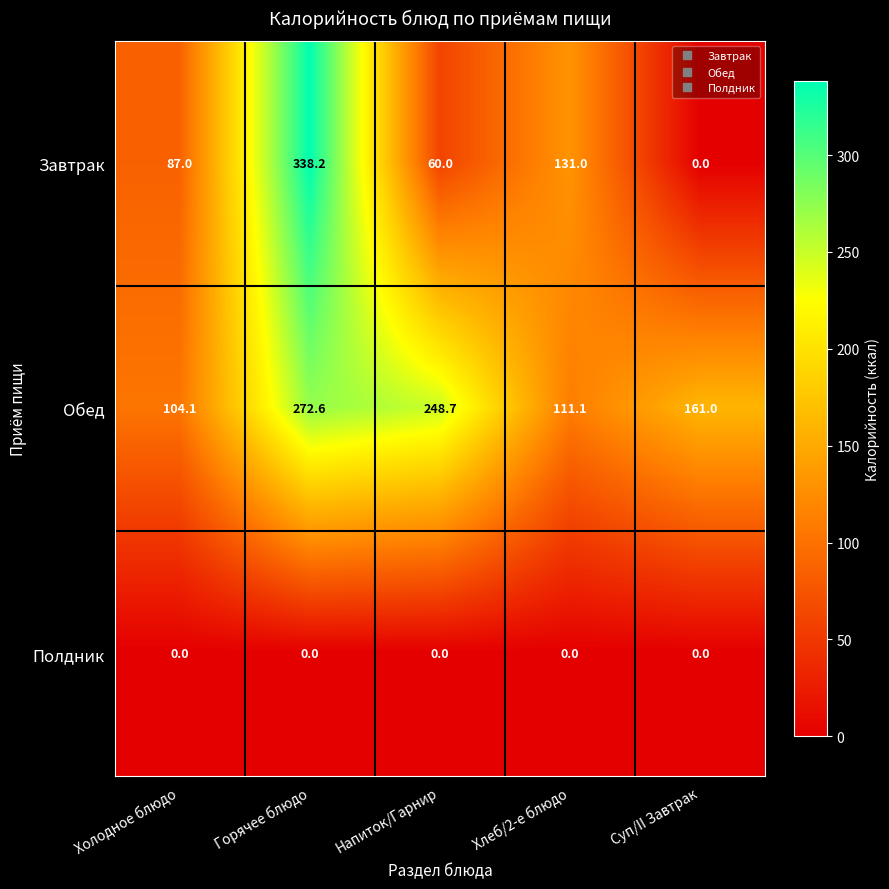

What is the highest value of the Обед series?

272.6